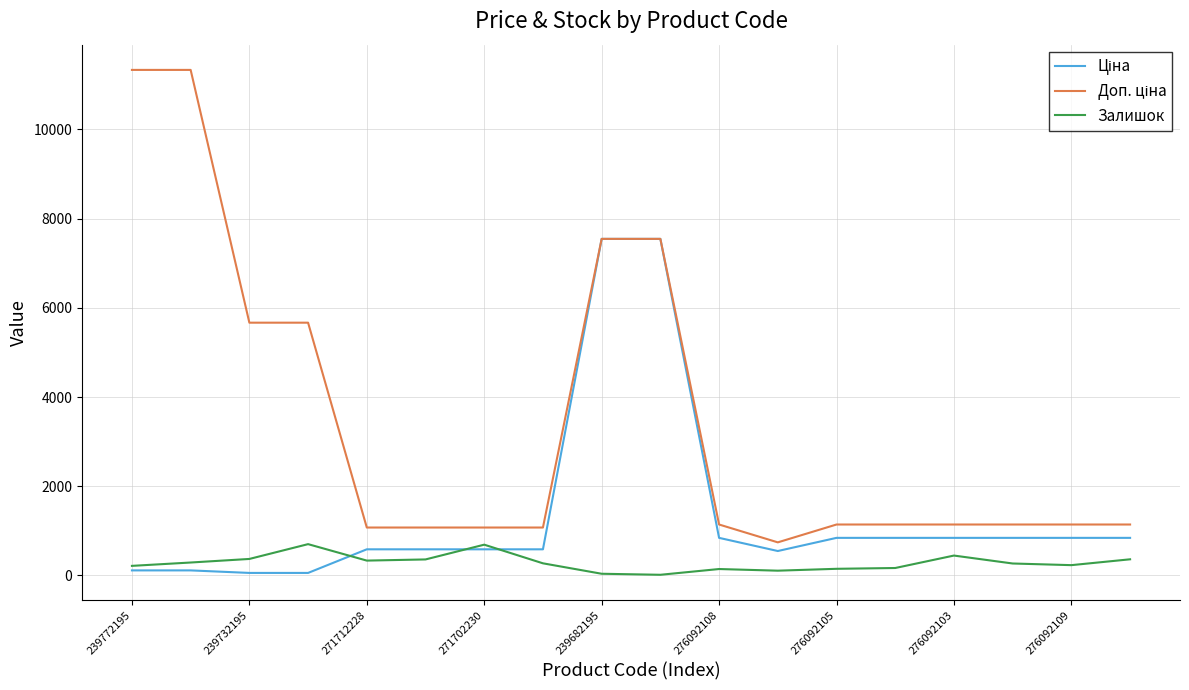

What is the greatest value displayed?

11334.0